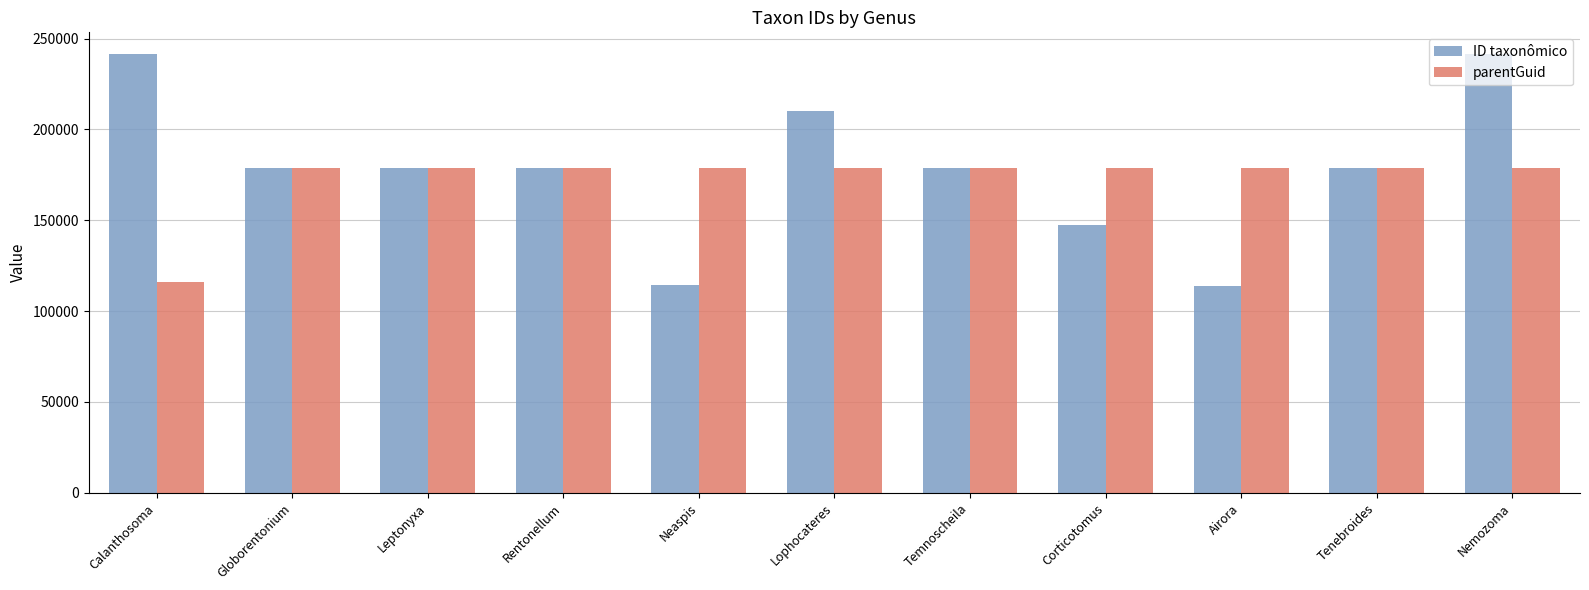

List the series in order of their peak value, highest first.

ID taxonômico, parentGuid